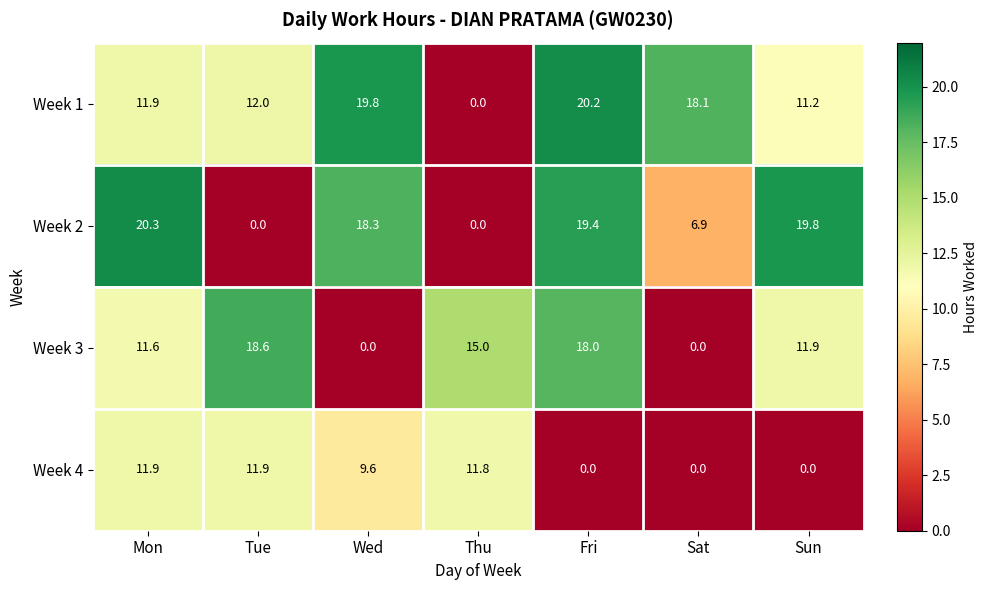

Reading left to right, list all the values displayed in this chart.

Week 1: 11.9	12.0	19.8	0.0	20.2	18.1	11.2
Week 2: 20.3	0.0	18.3	0.0	19.4	6.9	19.8
Week 3: 11.6	18.6	0.0	15.0	18.0	0.0	11.9
Week 4: 11.9	11.9	9.6	11.8	0.0	0.0	0.0